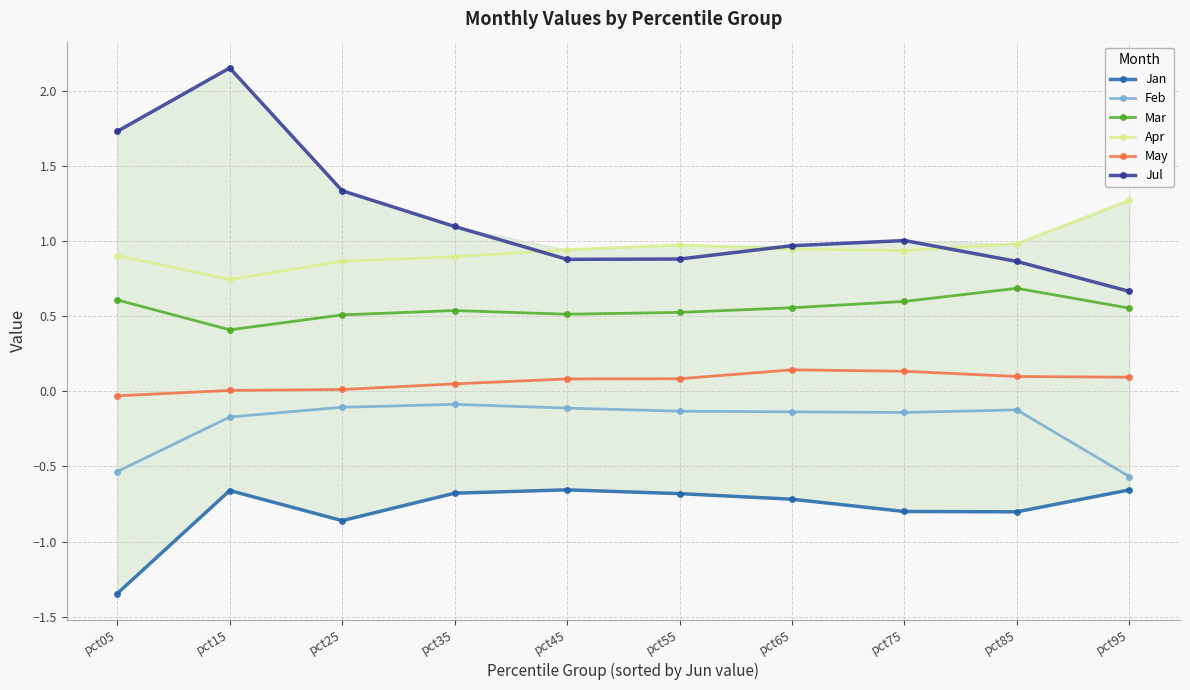

At which category is the sum across all series the highest?

pct15